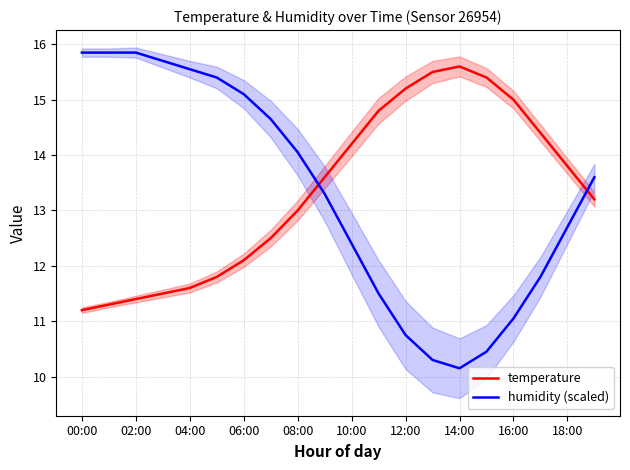

What are all the series names shown in the legend?

temperature, humidity (scaled)